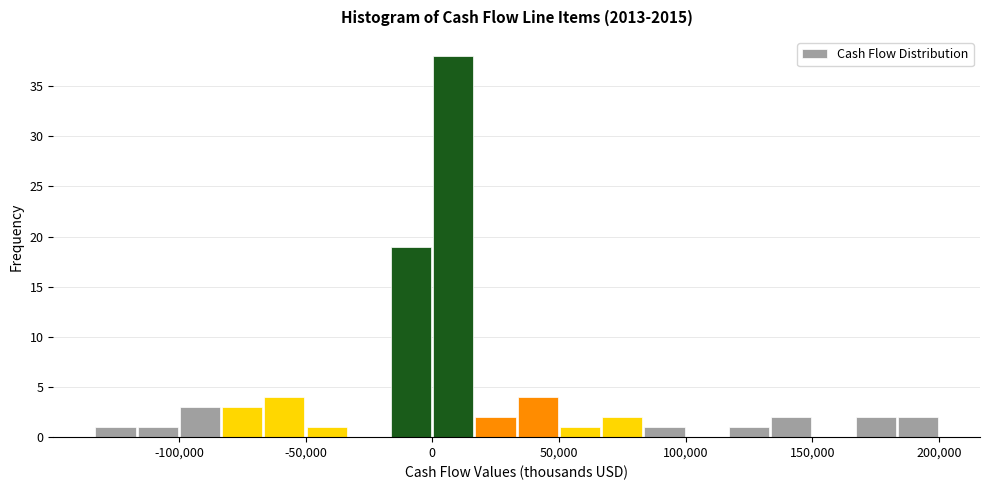

Read against the x-axis, roughly where is the centre of the tallest bar?

10000